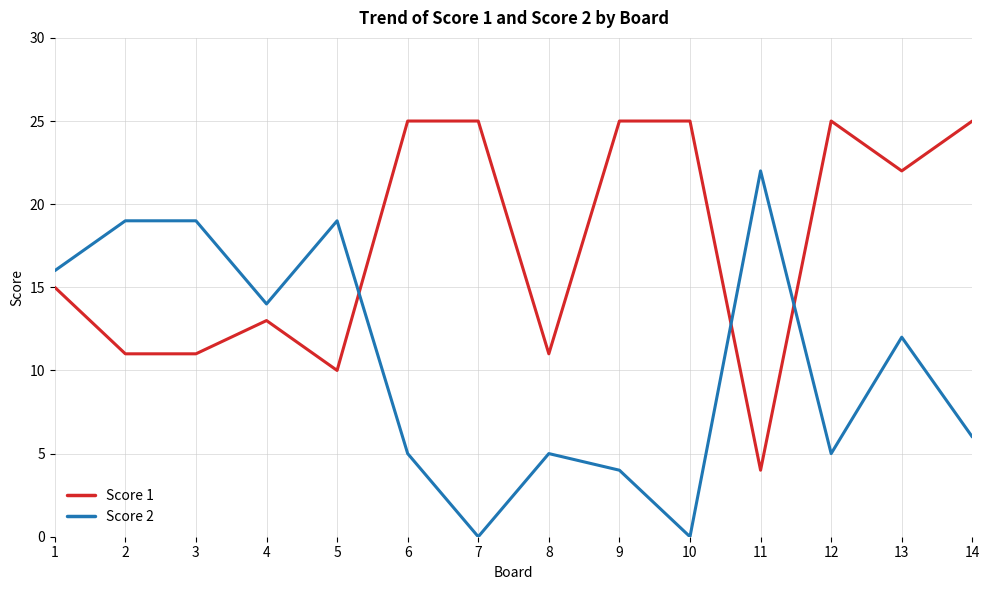

What is the sum of all Score 2 values?

146